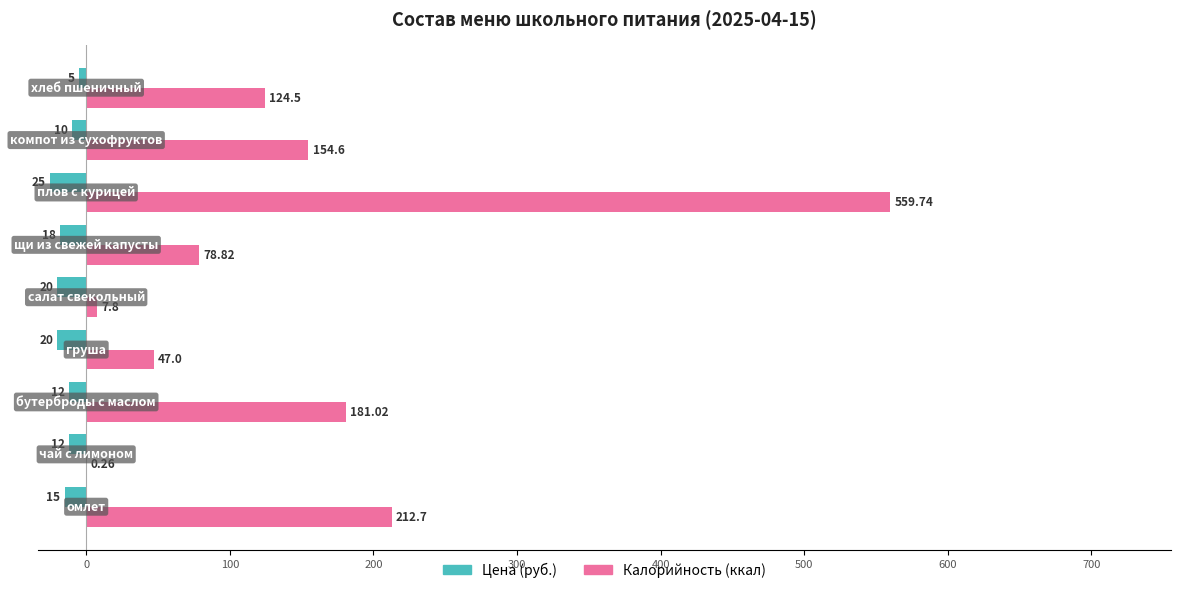

What is the sum of all Цена (руб.) values?

-137.0